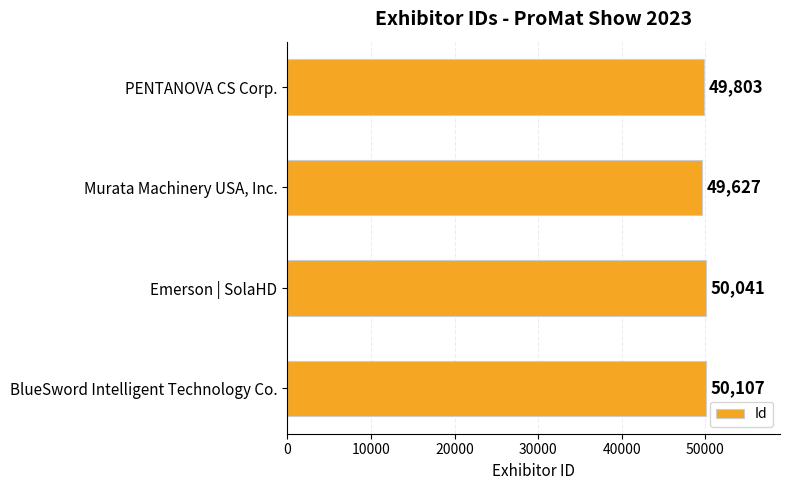

What is the difference between the values at Murata Machinery USA, Inc. and PENTANOVA CS Corp.?

176